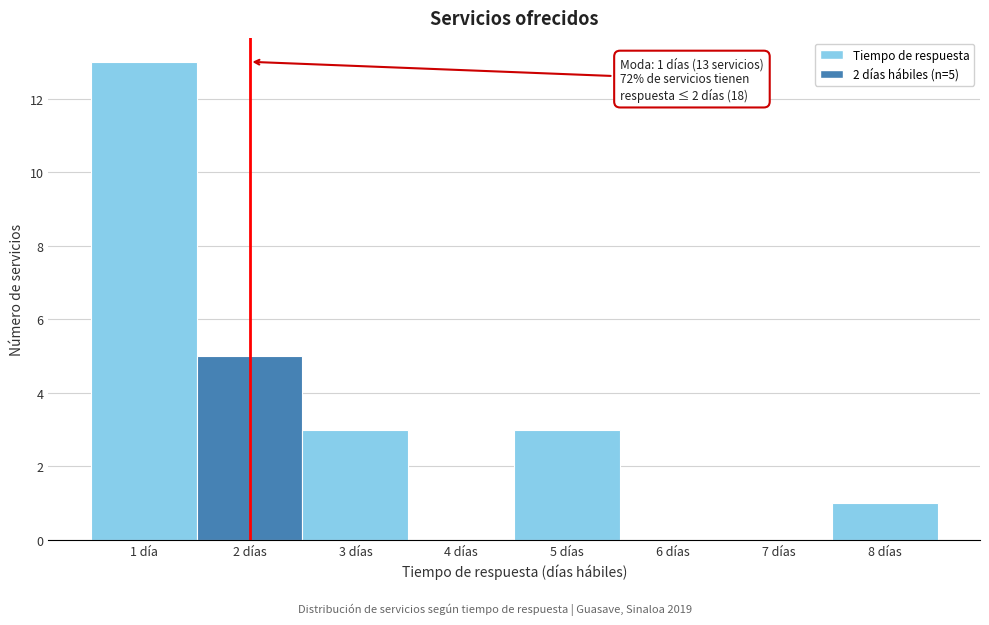

Reading right to left, extract all data points from this chart.

8 días=1	7 días=0	6 días=0	5 días=3	4 días=0	3 días=3	2 días=5	1 día=13